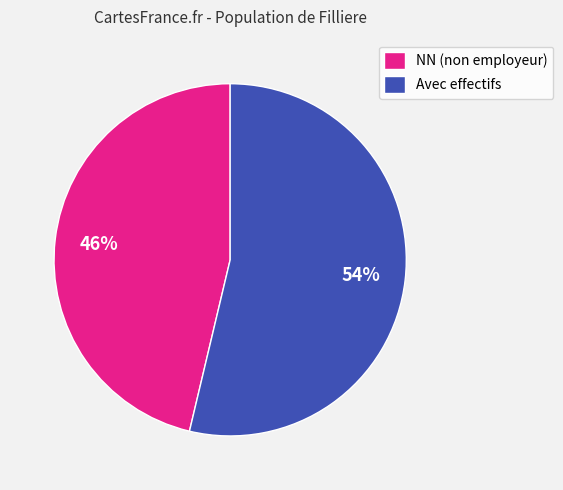

Is there any slice that represents more than half of the pie?

Yes